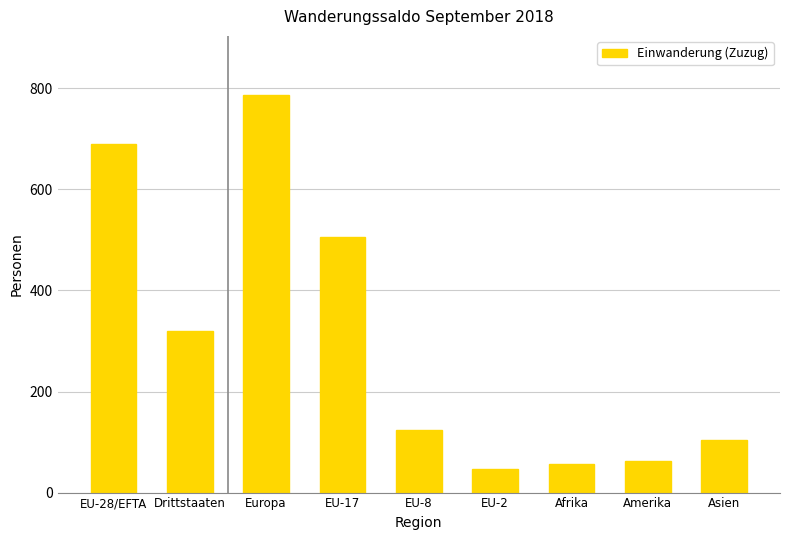

What is the smallest value displayed?

47